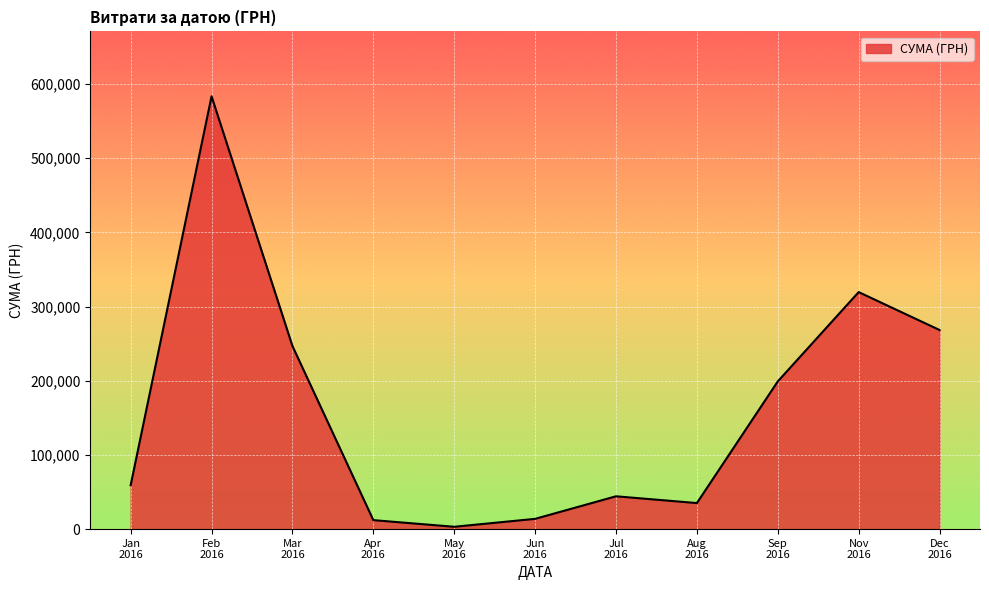

What is the maximum value shown in the chart?

583556.1